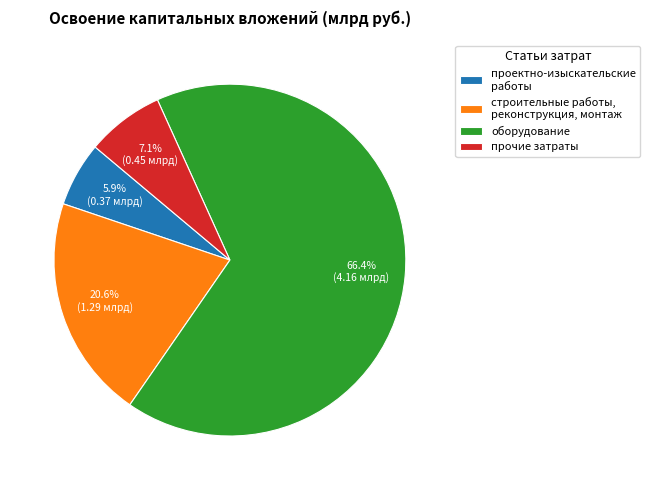

Count the number of slices in the pie.

4